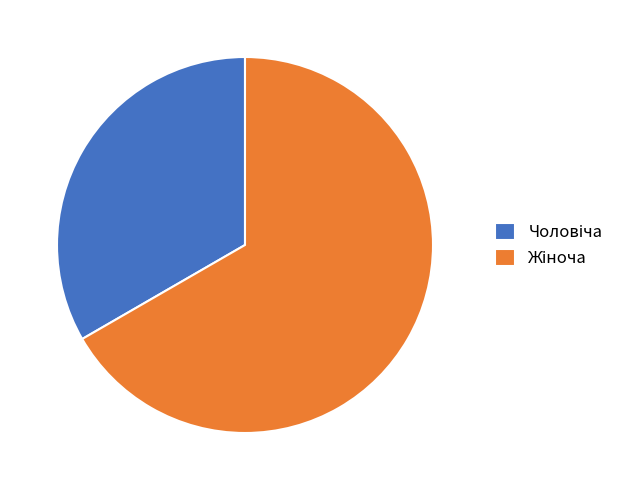

Is there a majority slice in this chart?

Yes